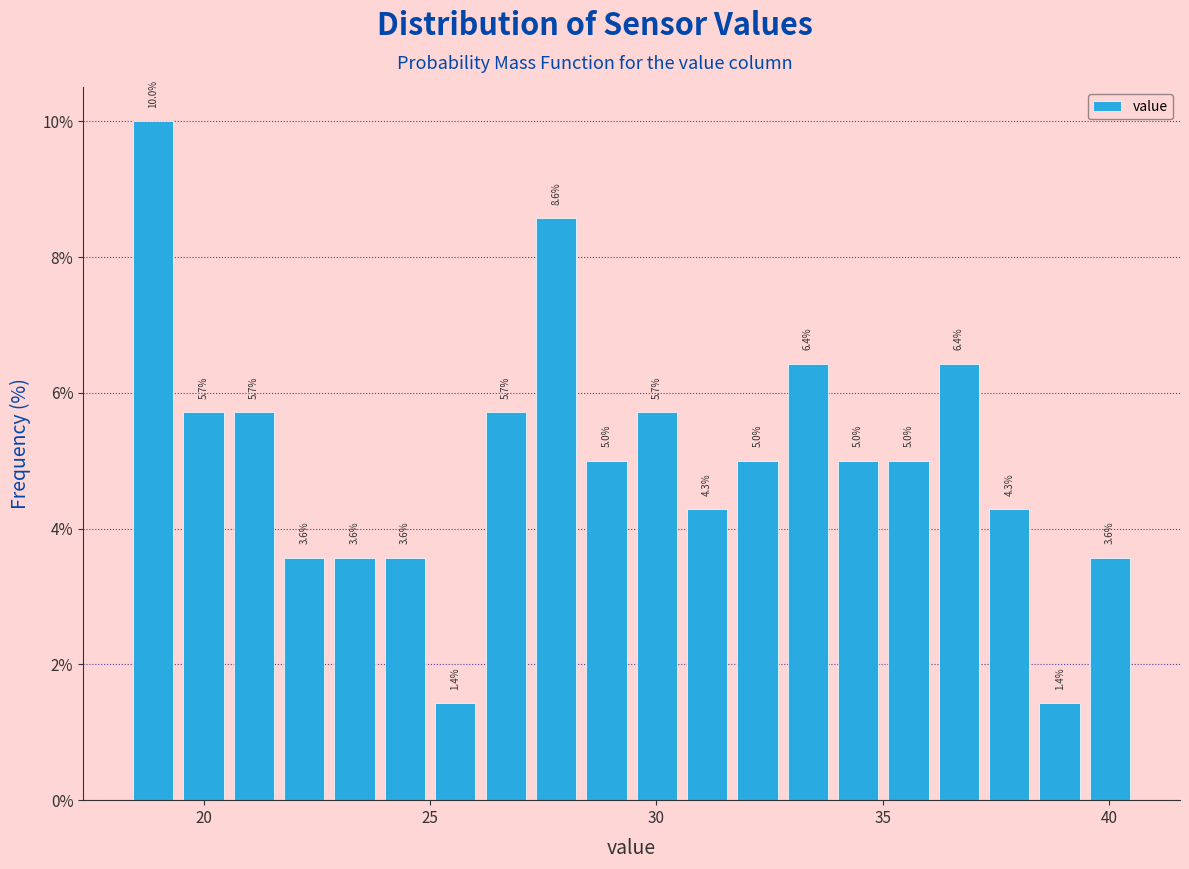

Around what value on the x-axis is the tallest bar? Give the approximate position of its centre, as read against the axis.

19.0